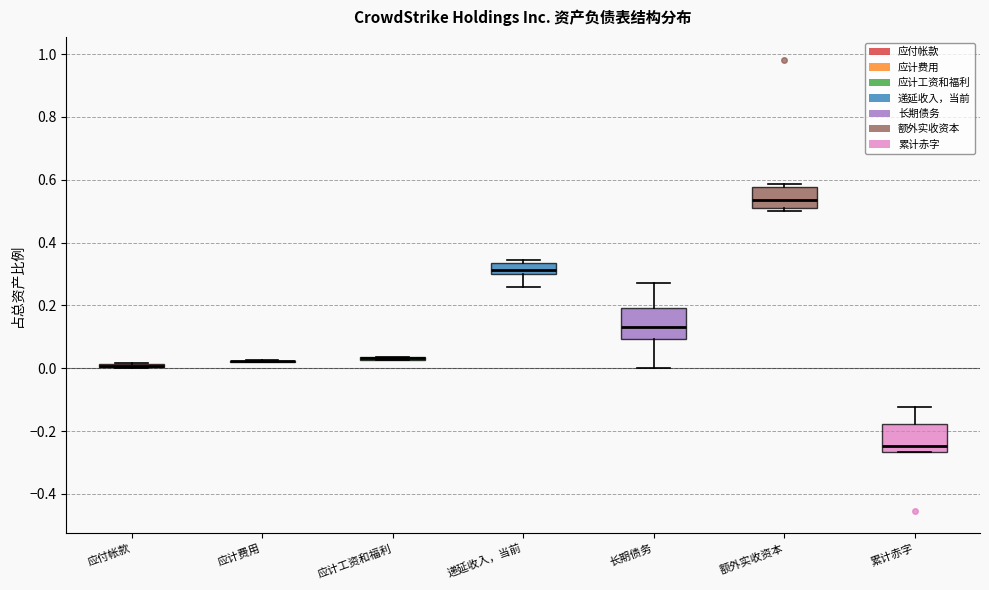

Reading left to right, transcribe this box plot: for each box, give where its median line is, the range the box spans, and where its two whiskers end, as read against the y-axis. The values are not printed on the chart, so give them approximately, as read against the axis.

应付帐款: box collapsed to a line at 0.00, whiskers 0.00 to 0.02
应计费用: box collapsed to a line at 0.02, whiskers 0.02 to 0.02
应计工资和福利: box collapsed to a line at 0.04, whiskers 0.02 to 0.04
递延收入，当前: median 0.32, box 0.30 to 0.34, whiskers 0.26 to 0.34 (just above the box's upper edge)
长期债务: median 0.12, box 0.10 to 0.20, whiskers 0.00 to 0.28
额外实收资本: median 0.54, box 0.50 to 0.58, whiskers 0.50 (just below the box's lower edge) to 0.58 (just above the box's upper edge)
累计赤字: median -0.24, box -0.26 to -0.18, whiskers -0.26 to -0.12